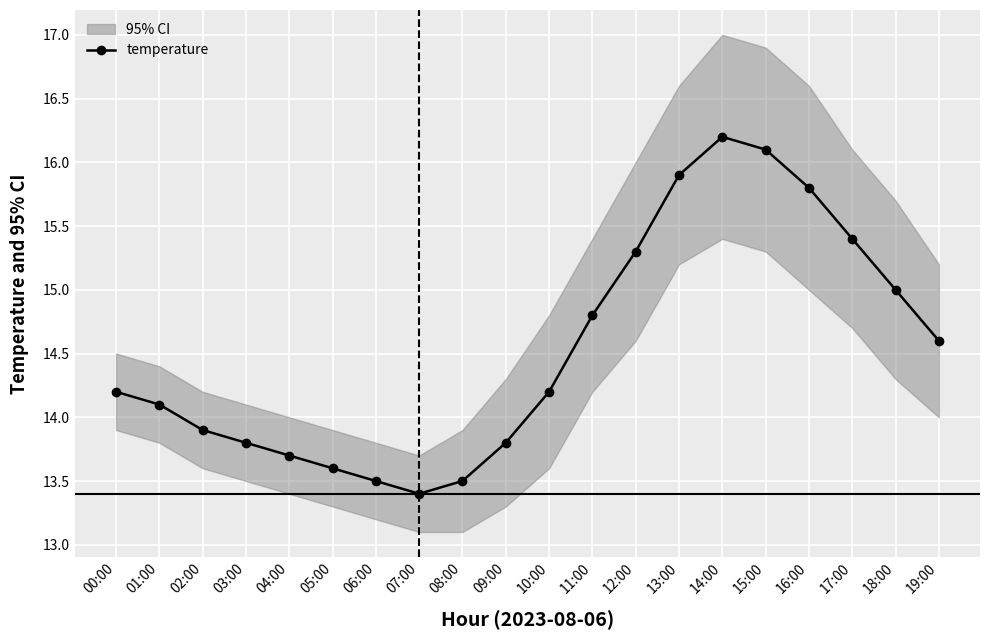

Where does the data first go above 14?

00:00